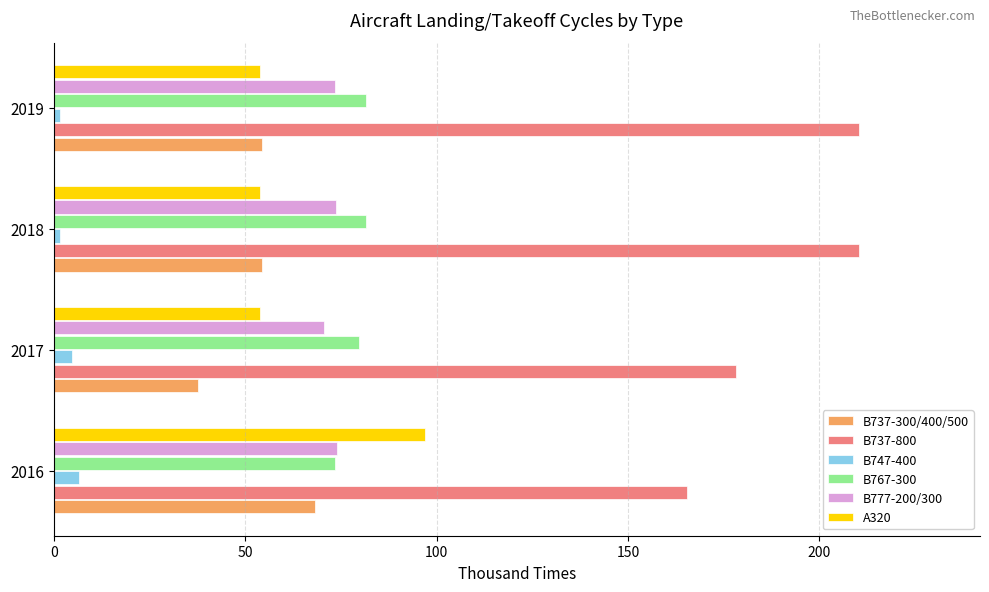

What is the difference between the maximum and second lowest values in the B737-800 series?

32.3